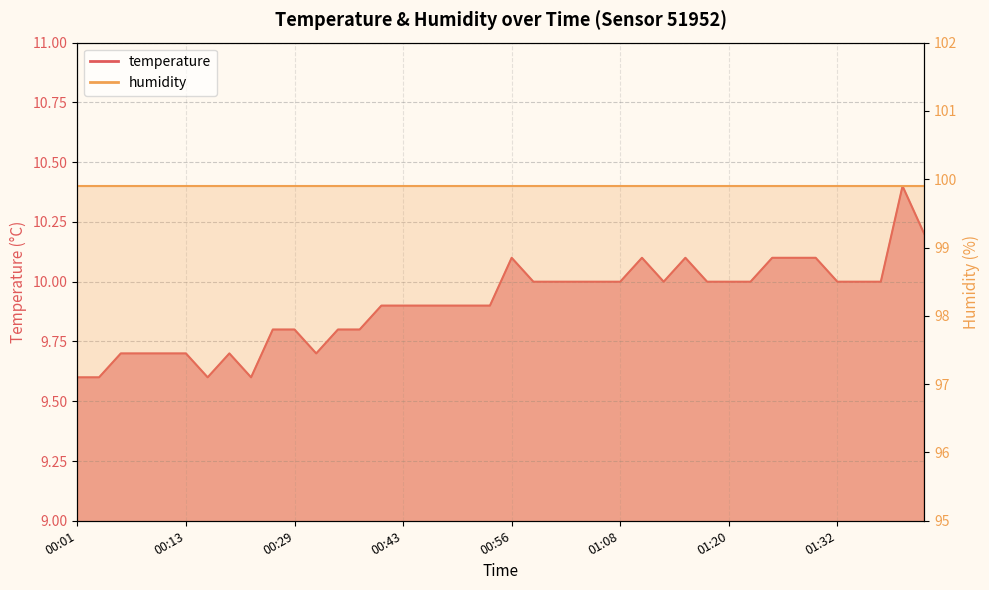

Reading left to right, list all the values displayed in this chart.

00:01=9.6	00:04=9.6	00:06=9.7	00:08=9.7	00:11=9.7	00:13=9.7	00:16=9.6	00:19=9.7	00:21=9.6	00:24=9.8	00:29=9.8	00:32=9.7	00:35=9.8	00:37=9.8	00:40=9.9	00:43=9.9	00:46=9.9	00:48=9.9	00:51=9.9	00:53=9.9	00:56=10.1	00:58=10.0	01:01=10.0	01:03=10.0	01:05=10.0	01:08=10.0	01:10=10.1	01:13=10.0	01:15=10.1	01:18=10.0	01:20=10.0	01:23=10.0	01:25=10.1	01:28=10.1	01:30=10.1	01:32=10.0	01:35=10.0	01:37=10.0	01:40=10.4	01:42=10.2